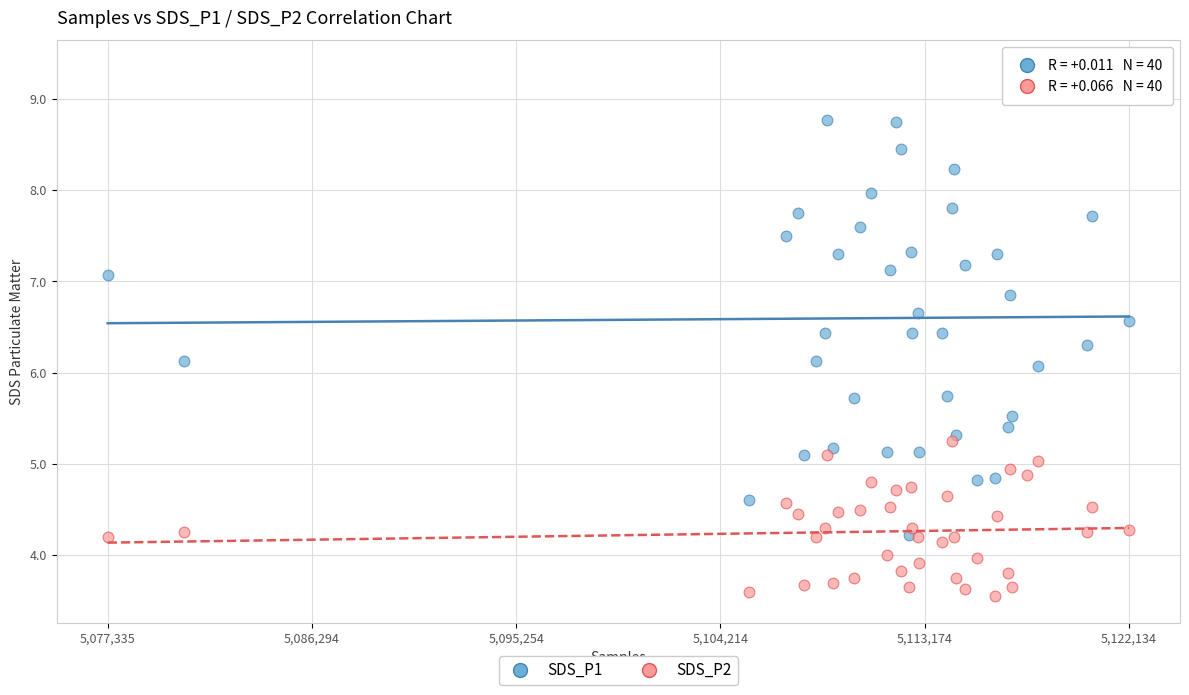

What are all the series names shown in the legend?

SDS_P1, SDS_P2